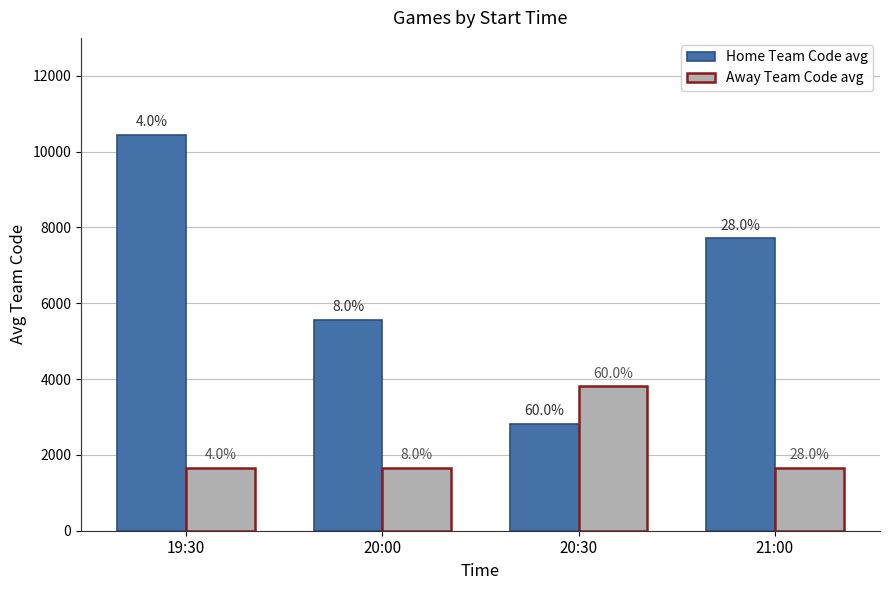

What is the difference between the Away Team Code avg values at 20:30 and 21:00?

2158